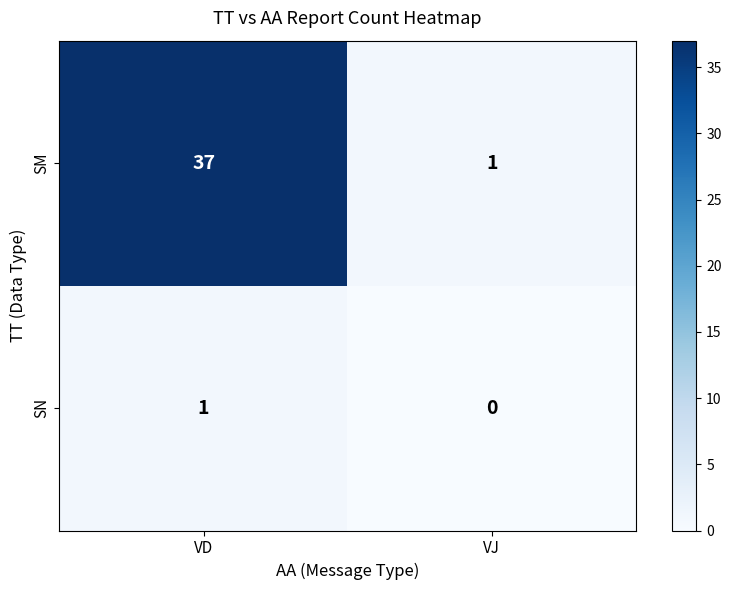

Reading left to right, list all the values displayed in this chart.

SM: VD=37	VJ=1
SN: VD=1	VJ=0